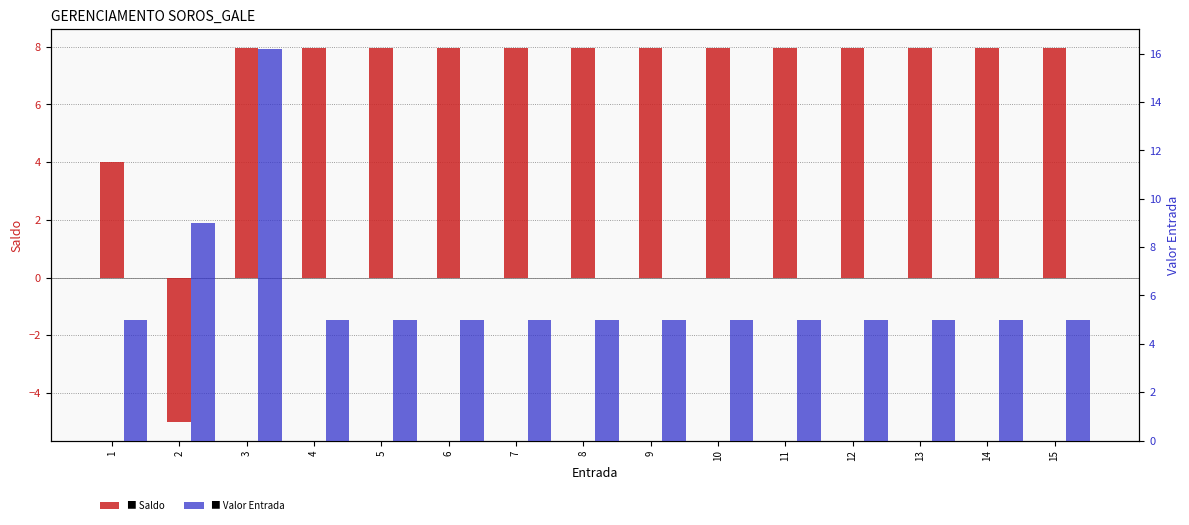

What are all the series names shown in the legend?

Saldo, Valor Entrada